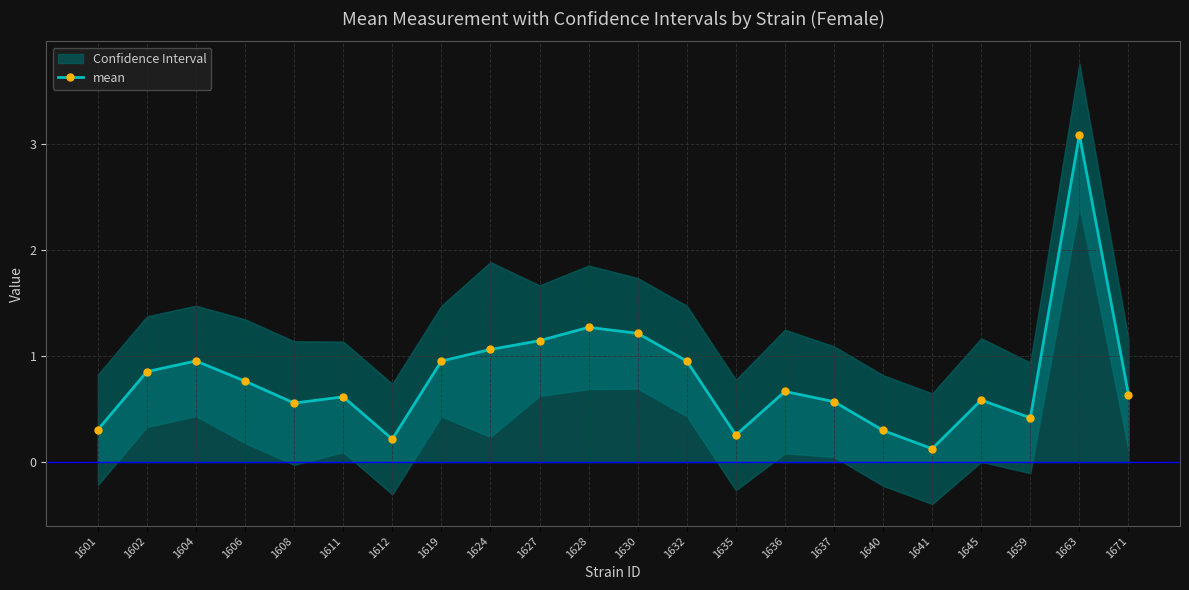

The value at 1663 is 5.5. True or false?

False